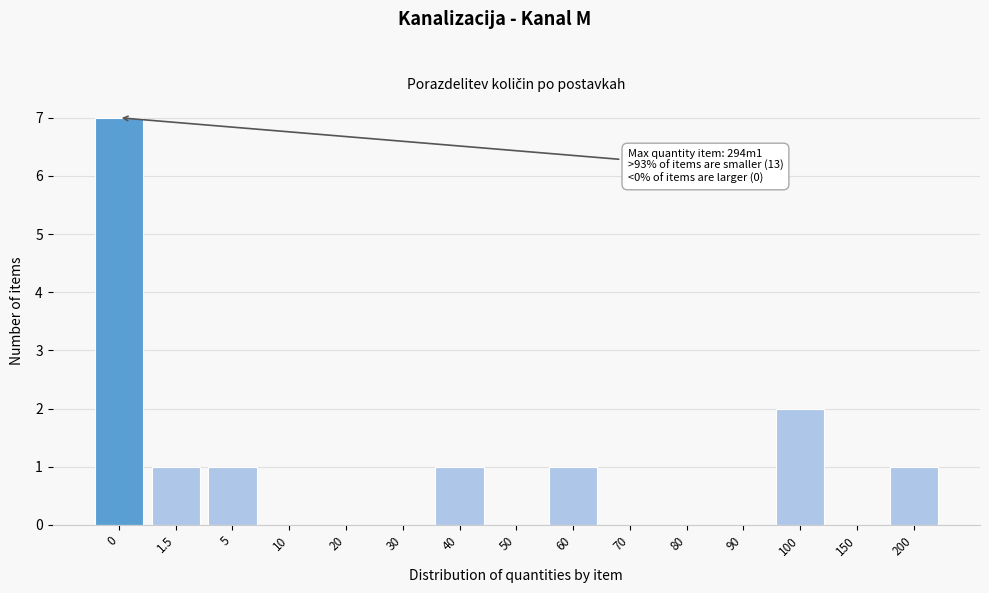

Reading right to left, transcribe all the data shown in this chart.

200=1	150=0	100=2	90=0	80=0	70=0	60=1	50=0	40=1	30=0	20=0	10=0	5=1	1.5=1	0=7